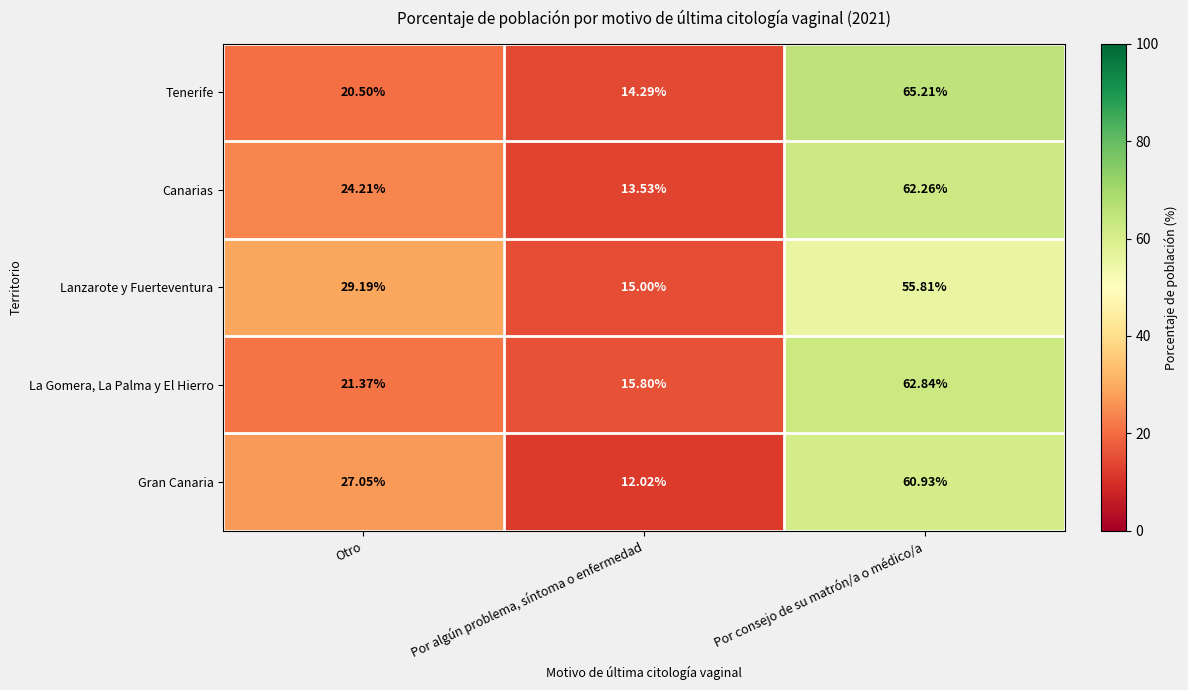

Where is Canarias nearest to the value 37?

Otro